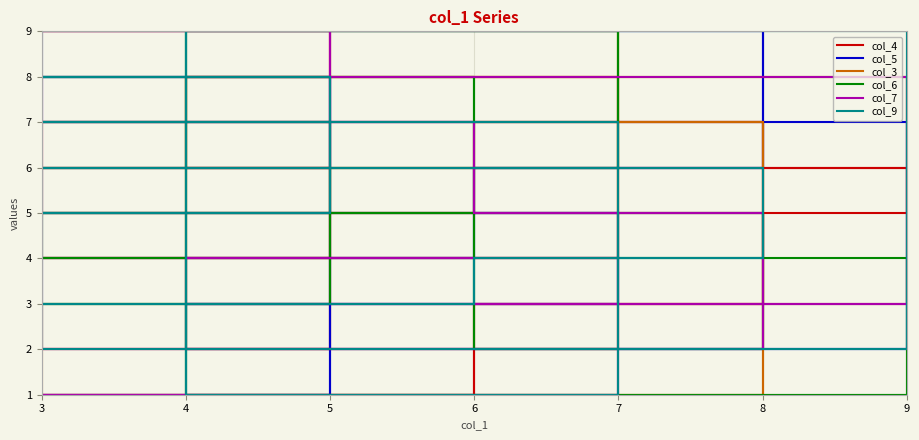

Where is the first local minimum for col_9?

6